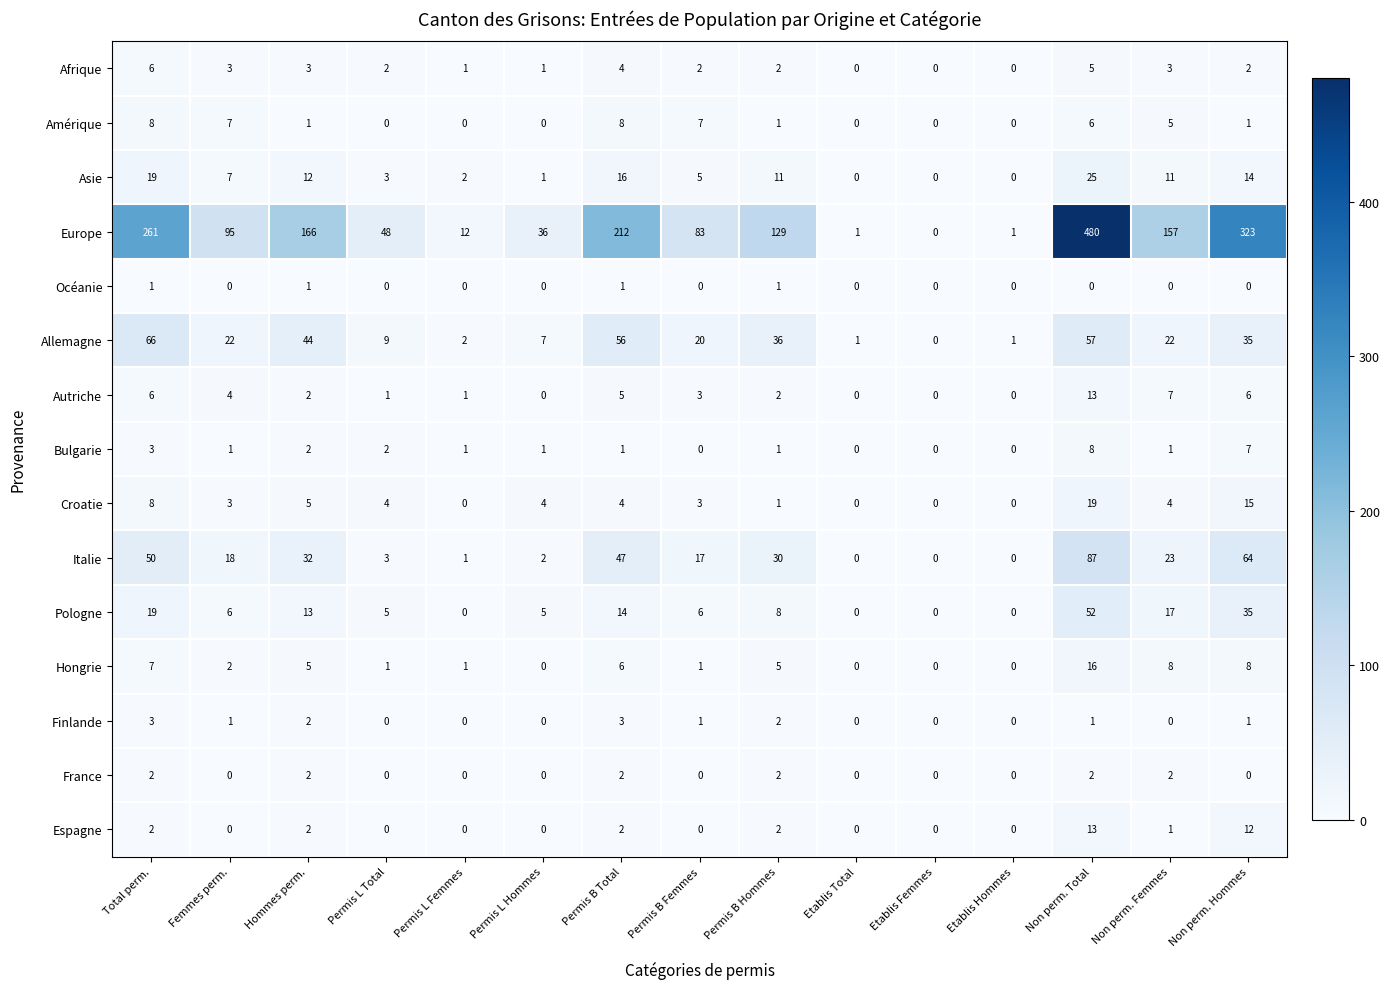

Which series changed the most between Hommes perm. and Non perm. Total?

Europe